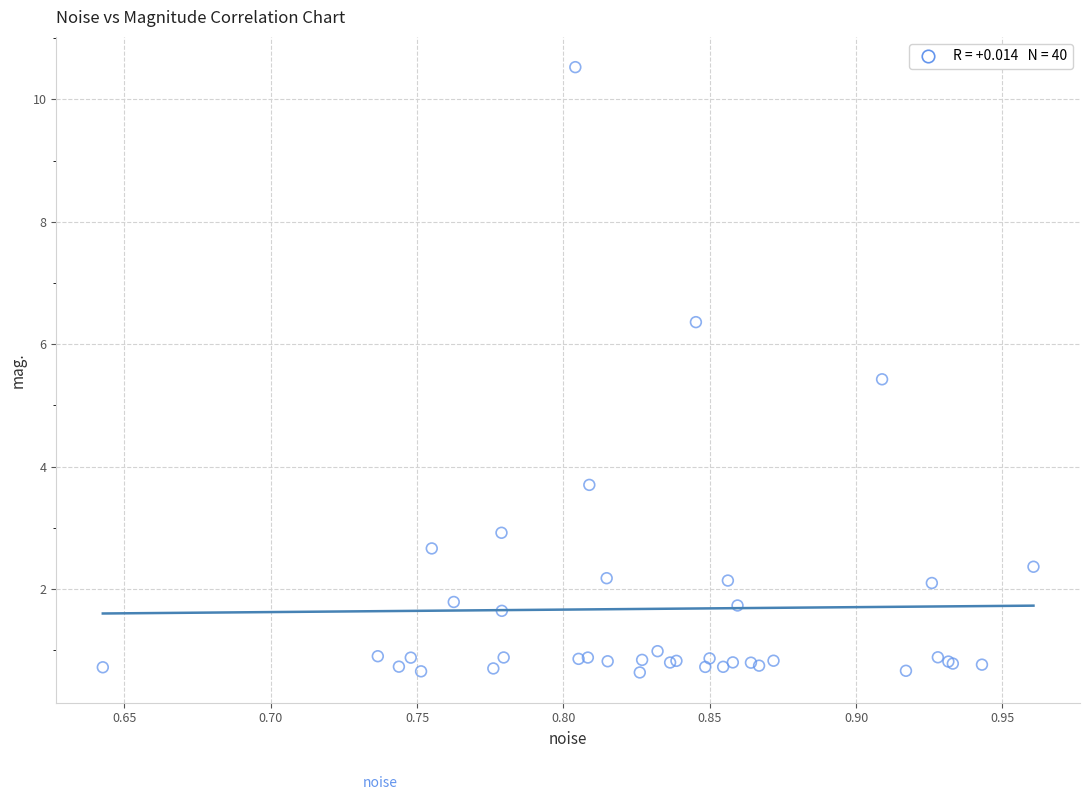

What Y value in the scatter plot is closest to 5?

5.4